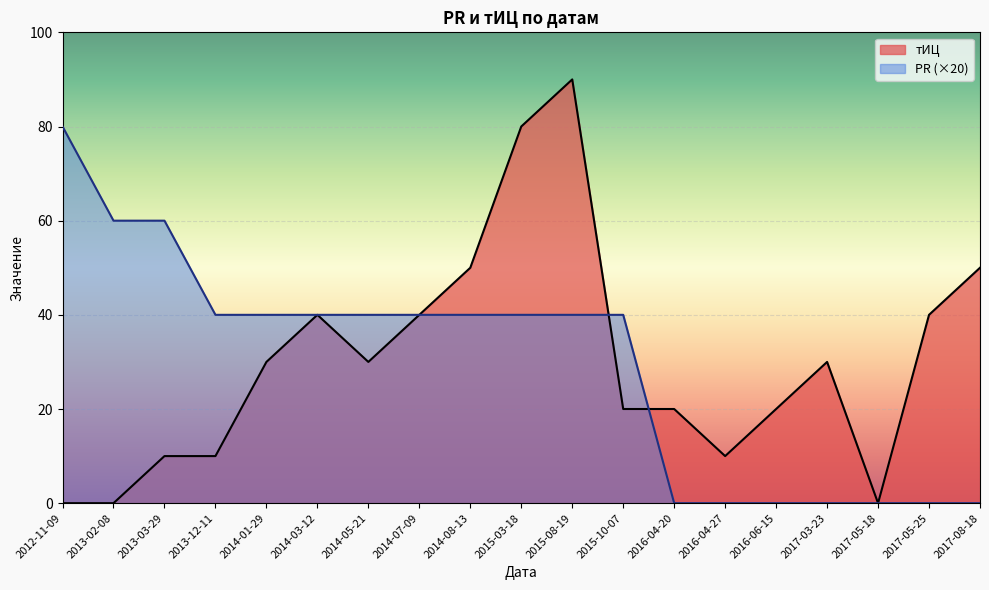

What is the sum of all PR values?

560